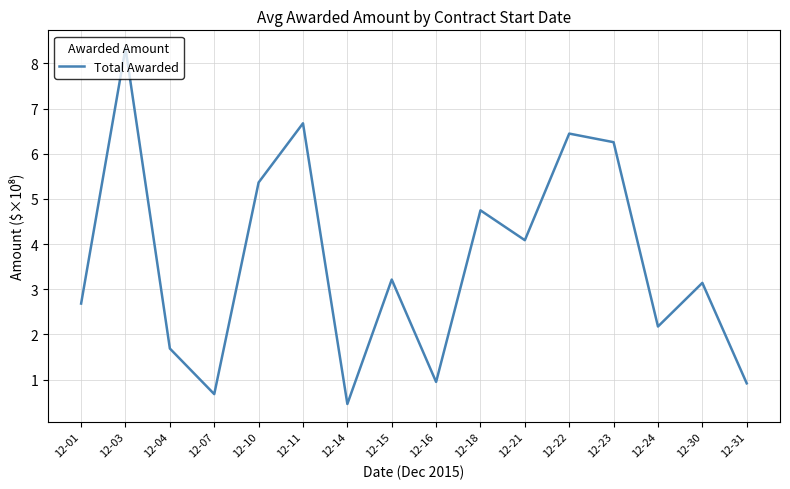

How many lines are shown in the chart?

1